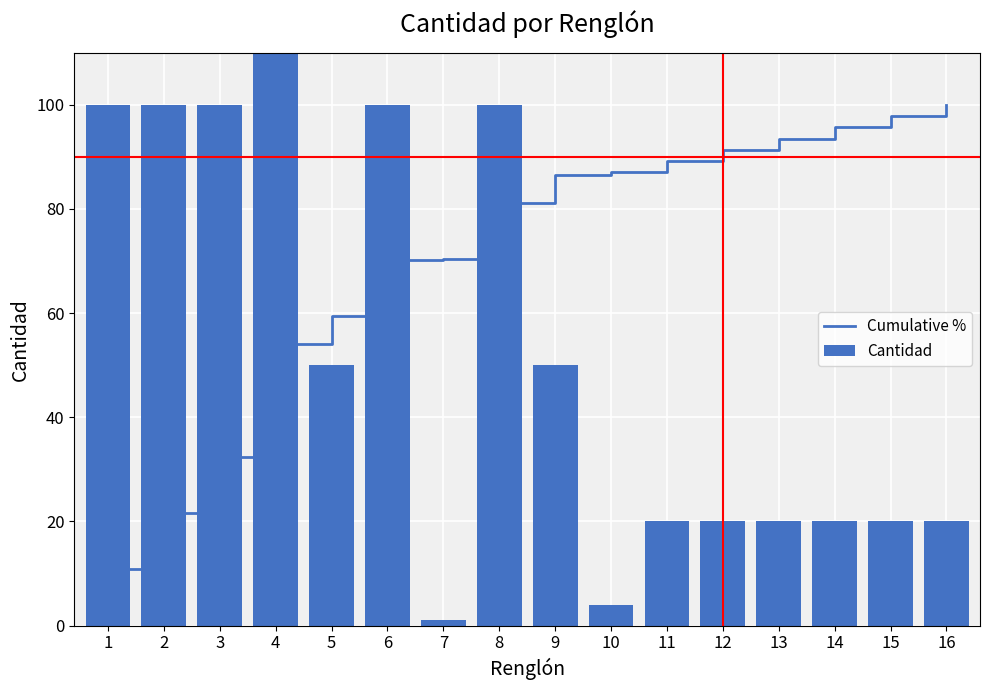

What is the difference between the maximum and minimum values in the Cantidad series?

199.0